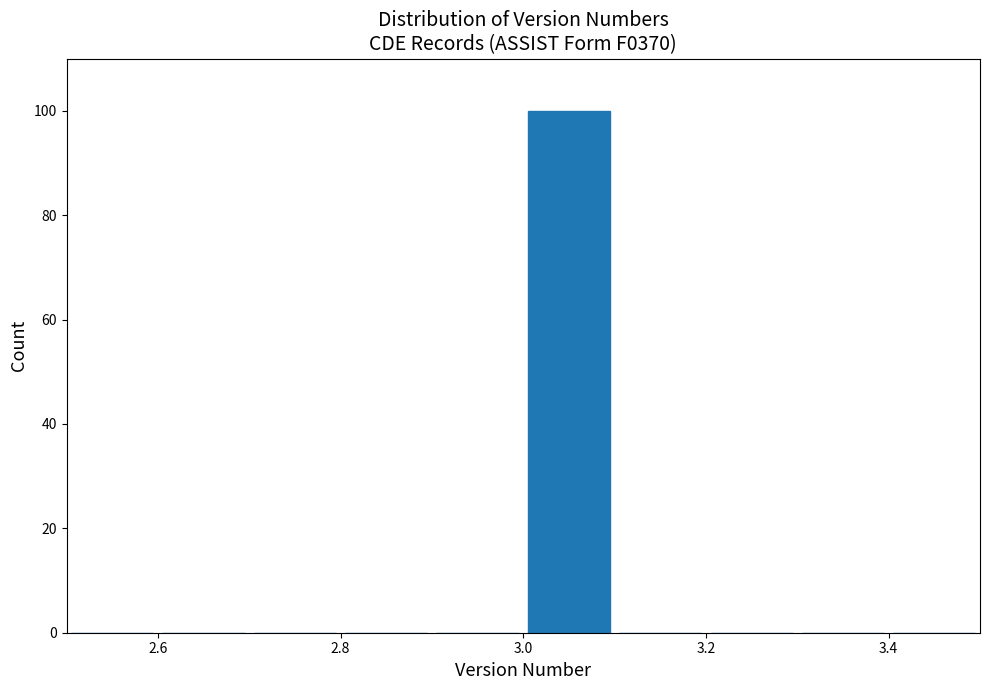

How tall is the bar that spans 3.0 to 3.1 on the x-axis? The values are not printed on the chart, so give them approximately, as read against the axis.

100